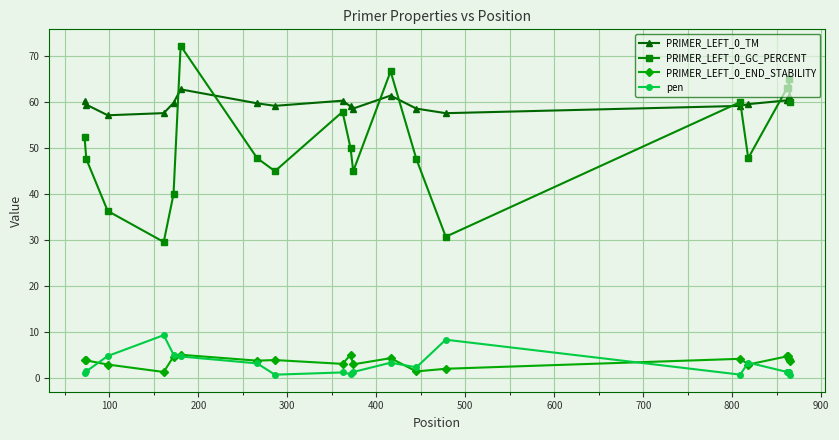

True or false: PRIMER_LEFT_0_END_STABILITY has more than 1 interior local peaks.

True